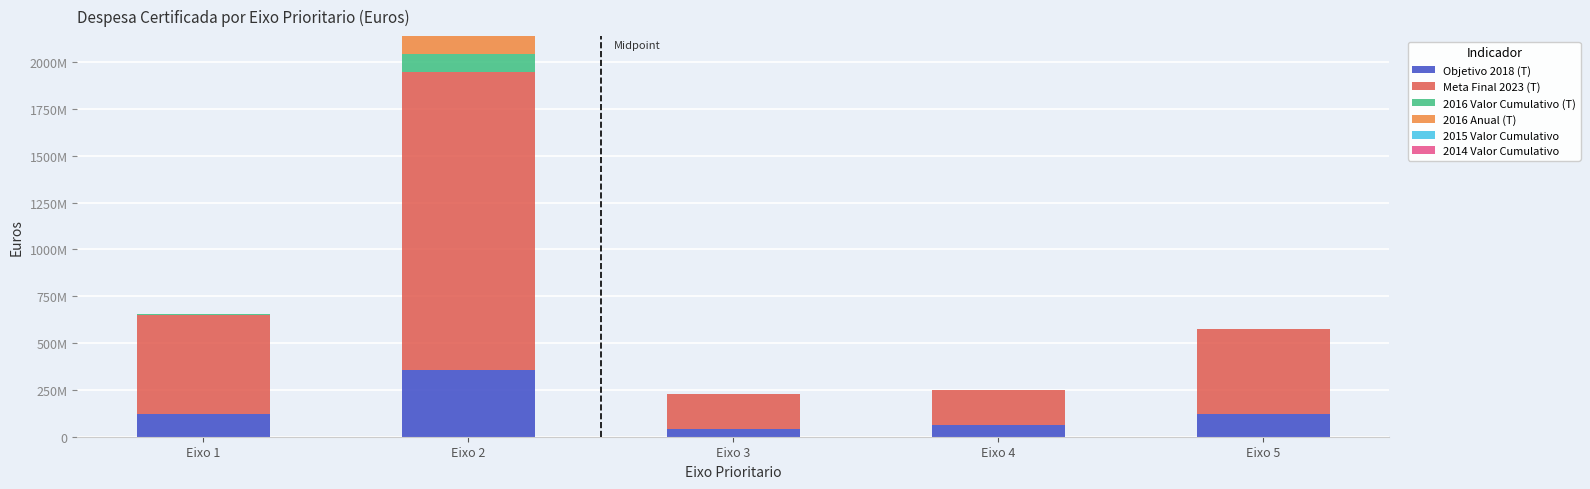

At how many categories does at least one series exceed 305561986?

3